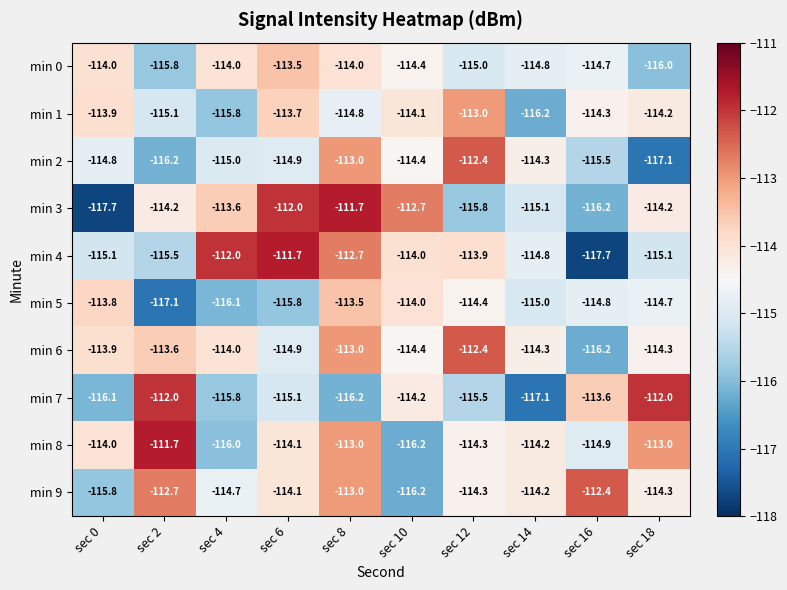

What is the difference between the maximum and second lowest values in the min 5 series?

2.6